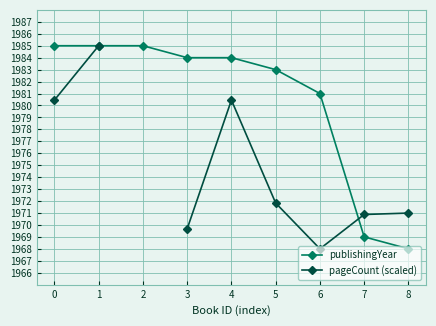

How many series are shown in this chart?

2